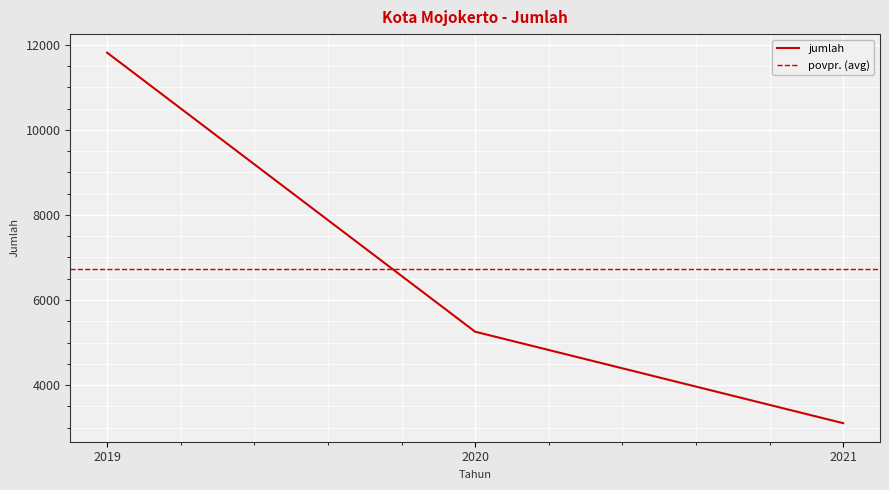

How many categories are shown in the chart?

3